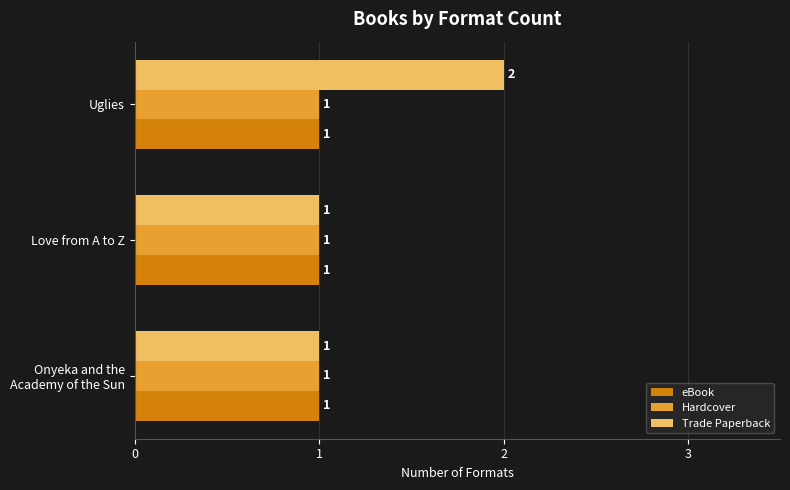

Which label corresponds to the largest value in the chart?

Uglies